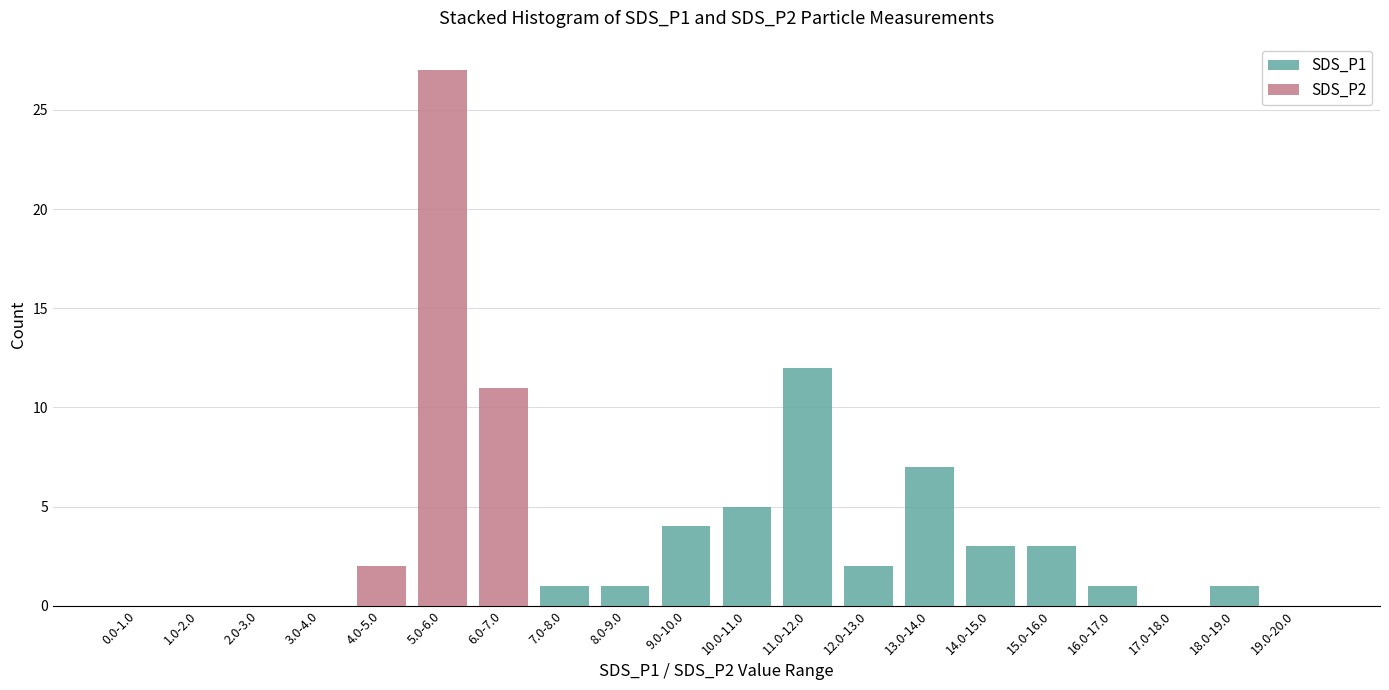

What is the total value across all series at 14.0-15.0?

3